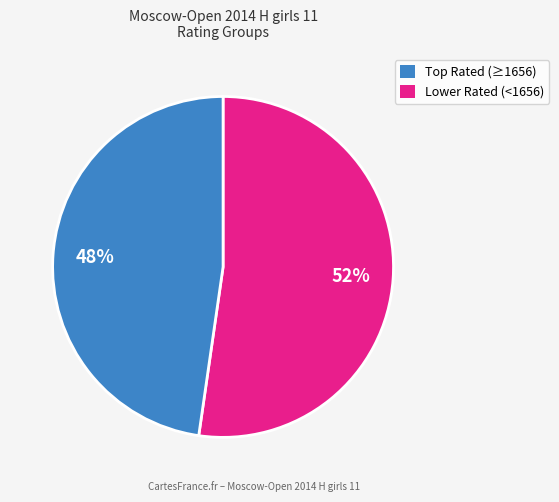

To the nearest percent, what is the average slice percentage?

50%